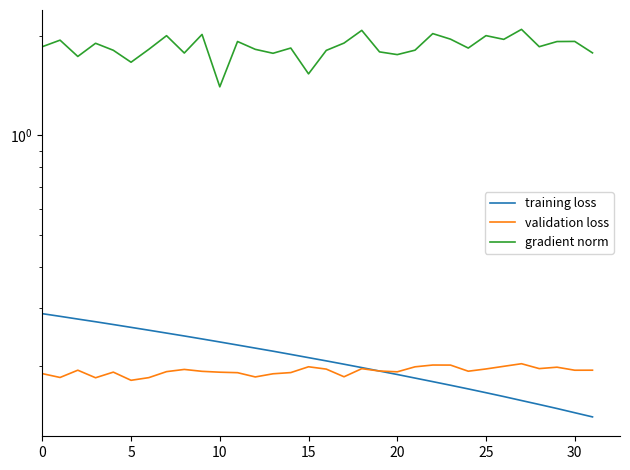

What is the highest value of the training loss series?

0.3